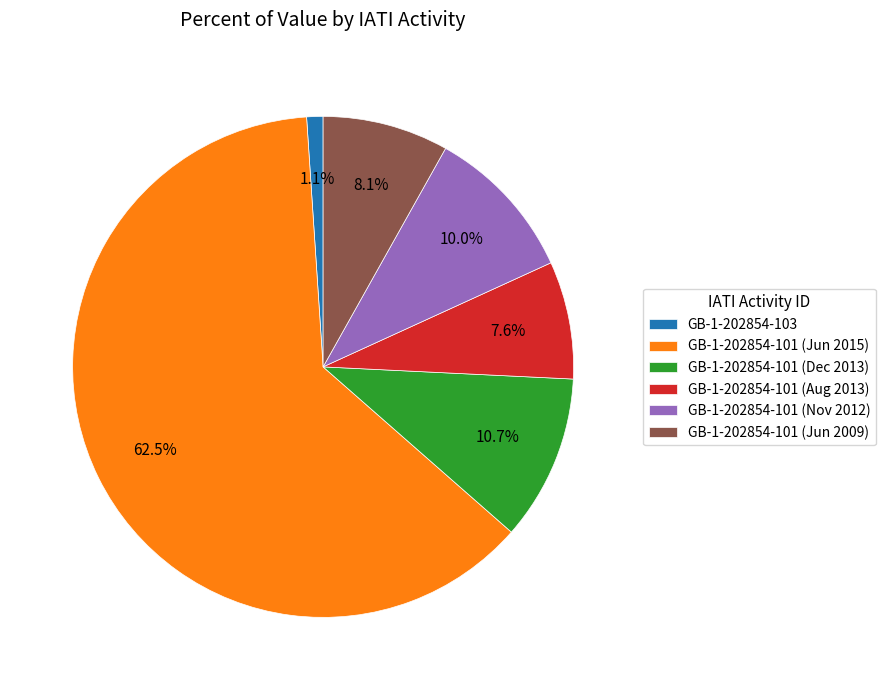

Which category has the smallest portion of the pie?

GB-1-202854-103